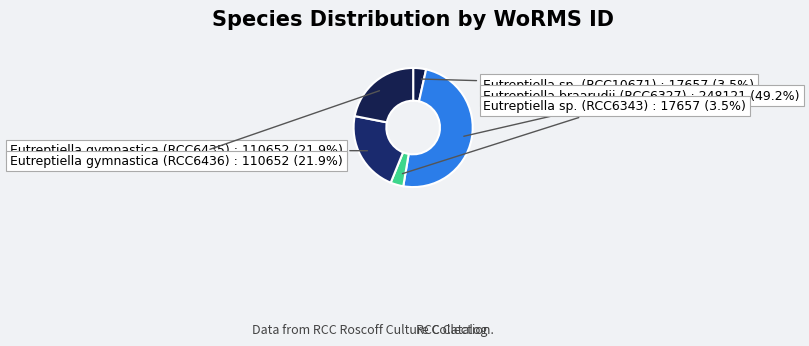

Combined, do Eutreptiella gymnastica (RCC6435) and Eutreptiella sp. (RCC6343) account for over 50%?

No